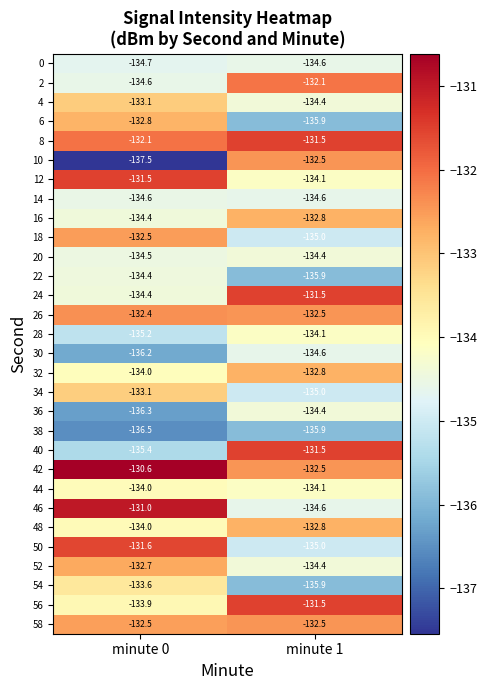

Count the number of categories in the chart.

2